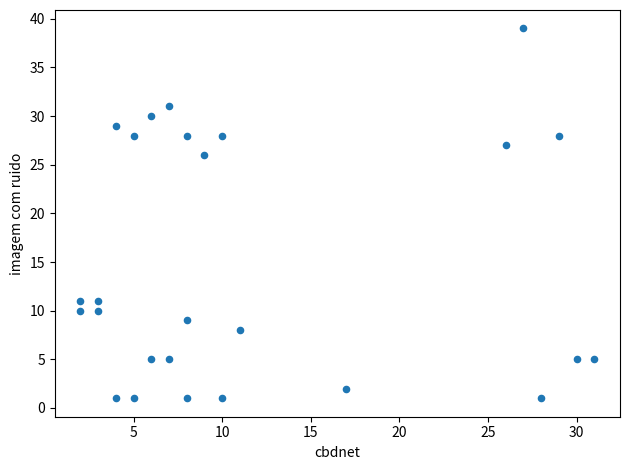

What is the range of Y values (max minus min)?

38